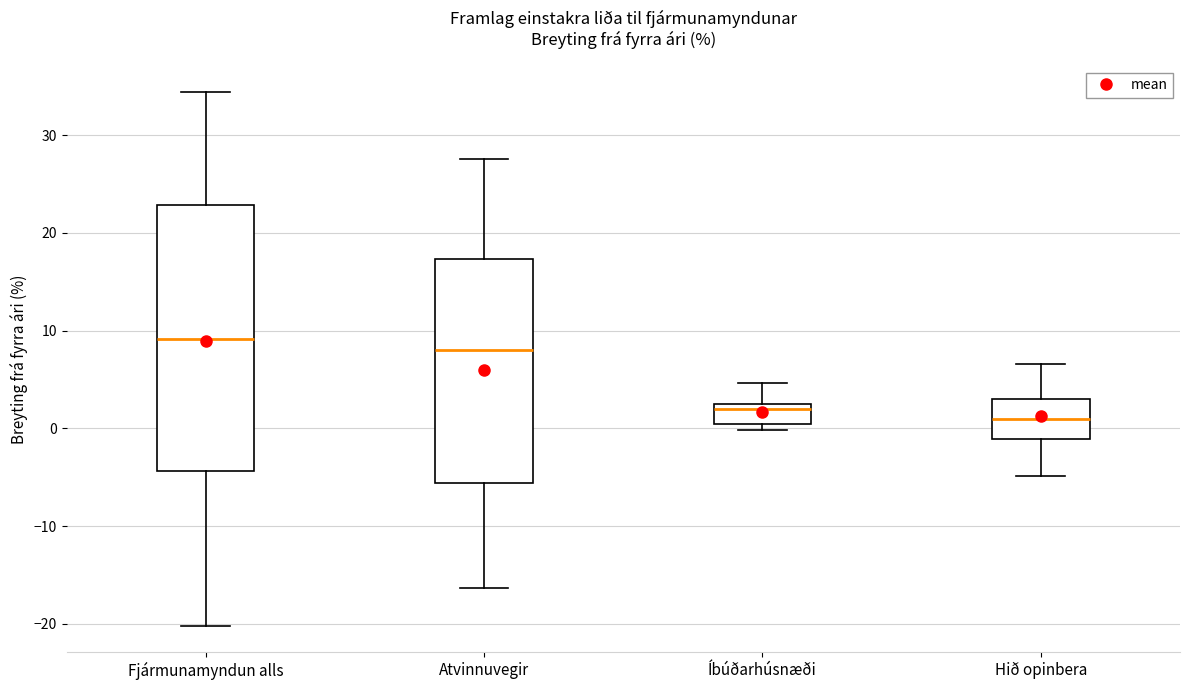

Reading left to right, transcribe this box plot: for each box, give where its median line is, the range the box spans, and where its two whiskers end, as read against the y-axis. The values are not printed on the chart, so give them approximately, as read against the axis.

Fjármunamyndun alls: median 9, box -4 to 23, whiskers -20 to 34
Atvinnuvegir: median 8, box -6 to 17, whiskers -16 to 28
Íbúðarhúsnæði: median 2, box 0 to 3, whiskers 0 (just below the box's lower edge) to 5
Hið opinbera: median 1, box -1 to 3, whiskers -5 to 7